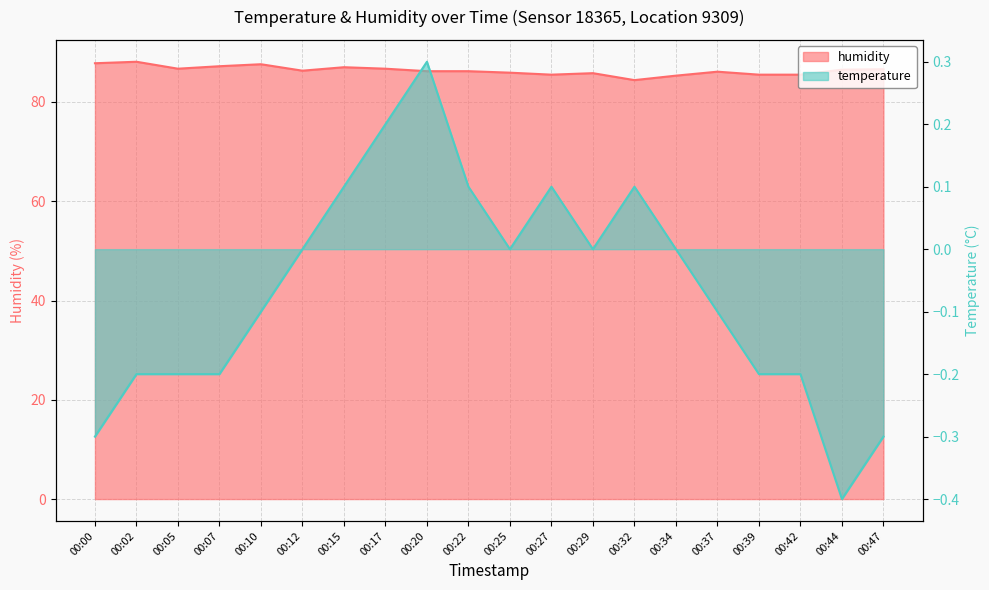

Rank the series at 00:20 from highest to lowest value.

humidity, temperature